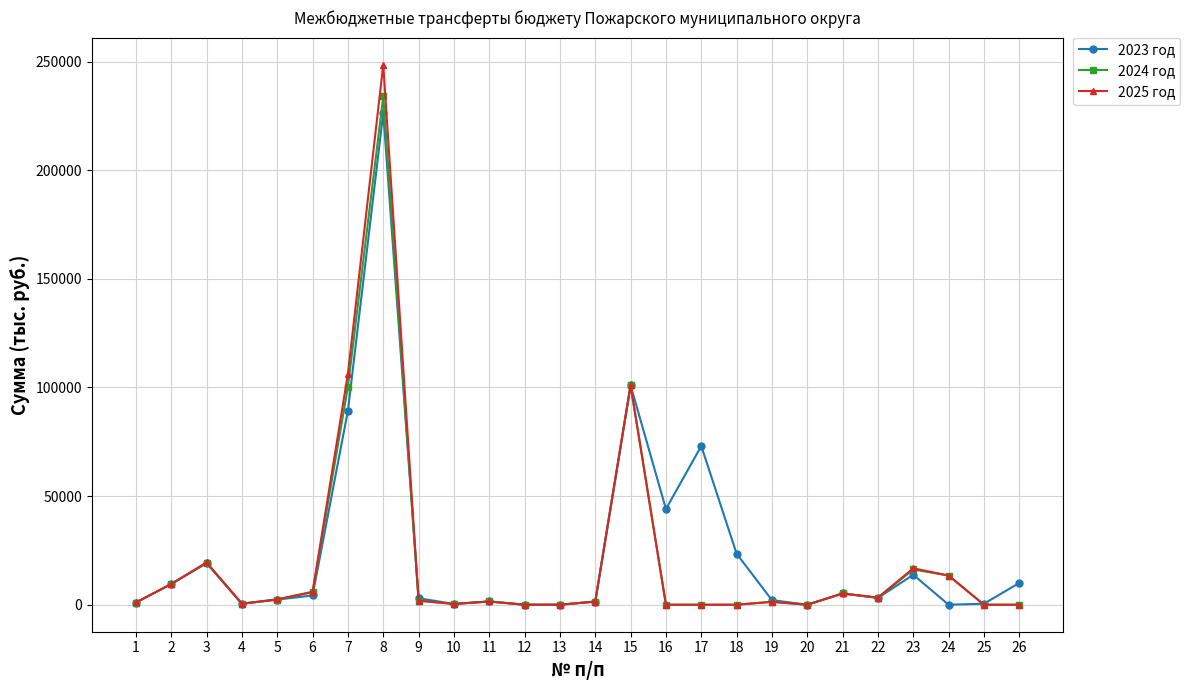

Is the value of 2023 год at 2 greater than the value of 2025 год at 26?

Yes